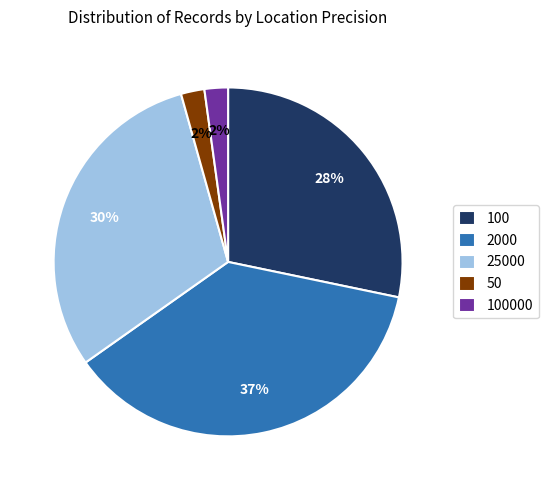

What is the largest slice in the pie chart?

2000